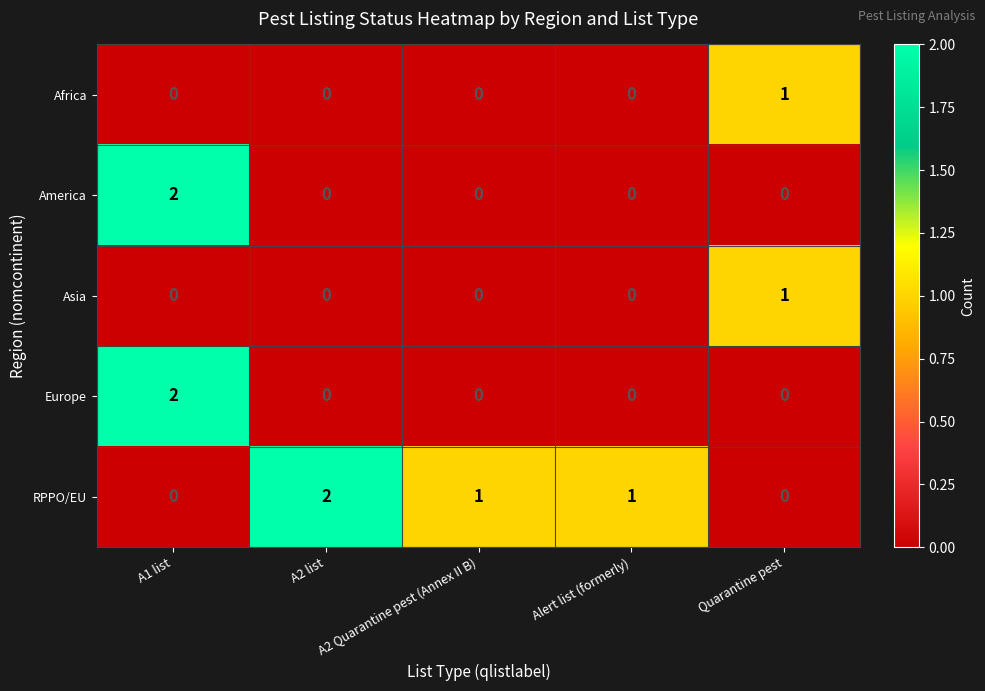

How many Africa values are between 0 and 1?

5